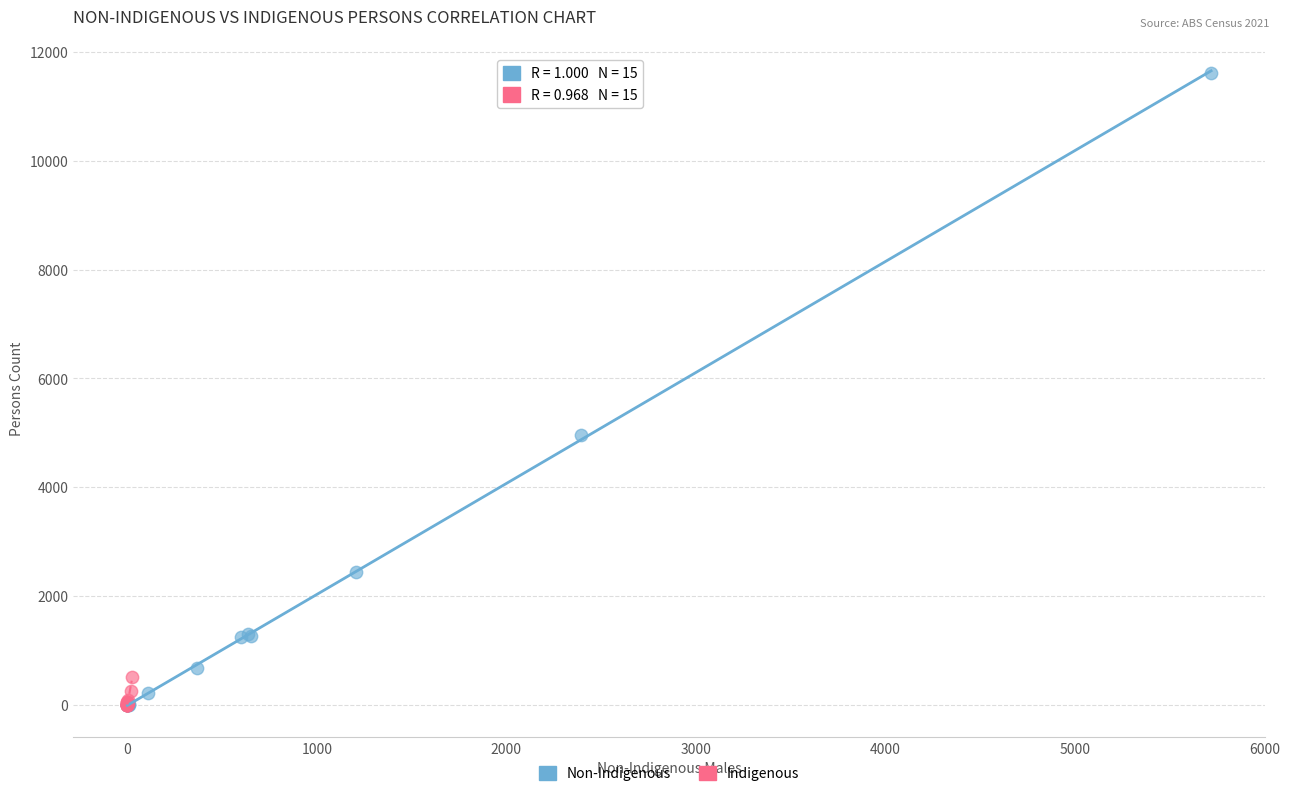

Which series contains the highest Y value?

Non-Indigenous